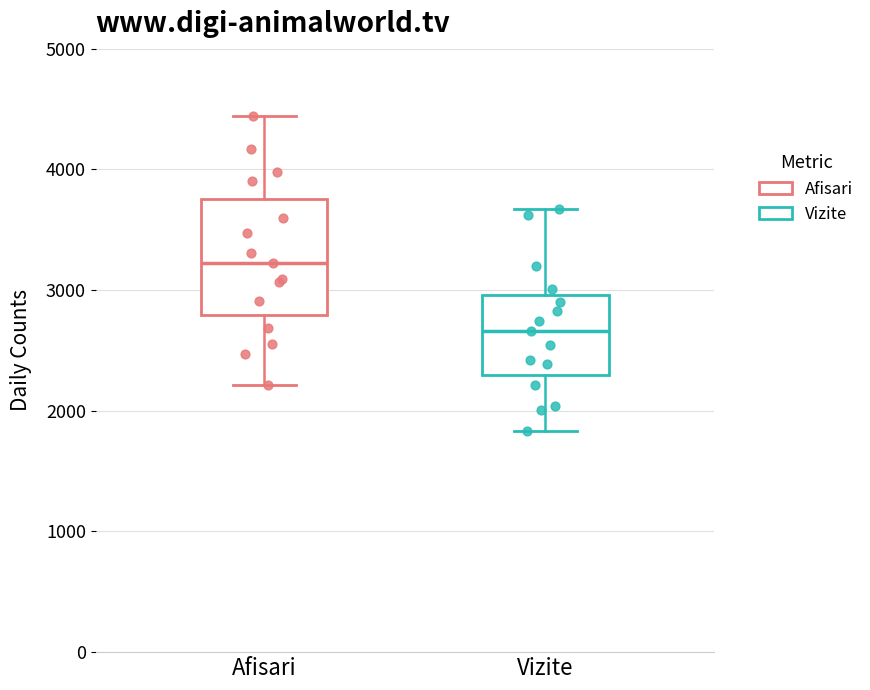

Reading left to right, transcribe this box plot: for each box, give where its median line is, the range the box spans, and where its two whiskers end, as read against the y-axis. The values are not printed on the chart, so give them approximately, as read against the axis.

Afisari: median 3200, box 2800 to 3800, whiskers 2200 to 4400
Vizite: median 2700, box 2300 to 3000, whiskers 1800 to 3700